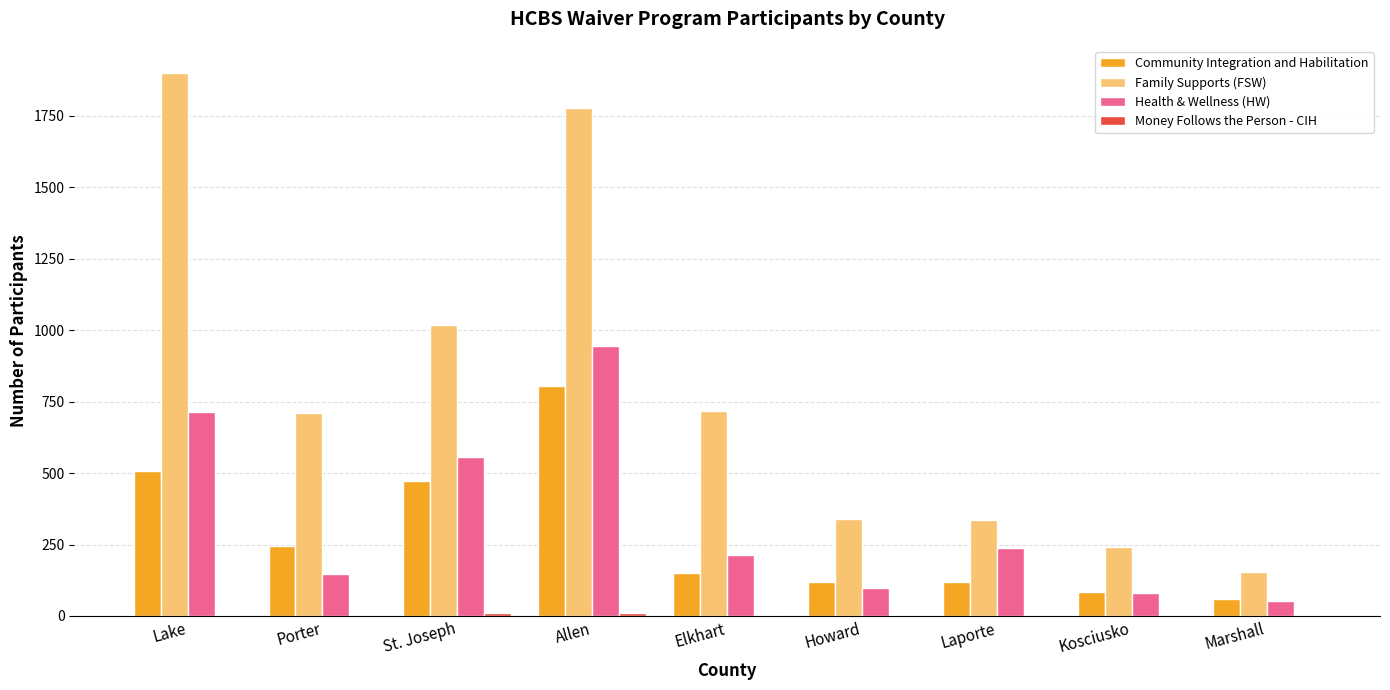

What is the maximum value for Family Supports (FSW)?

1900